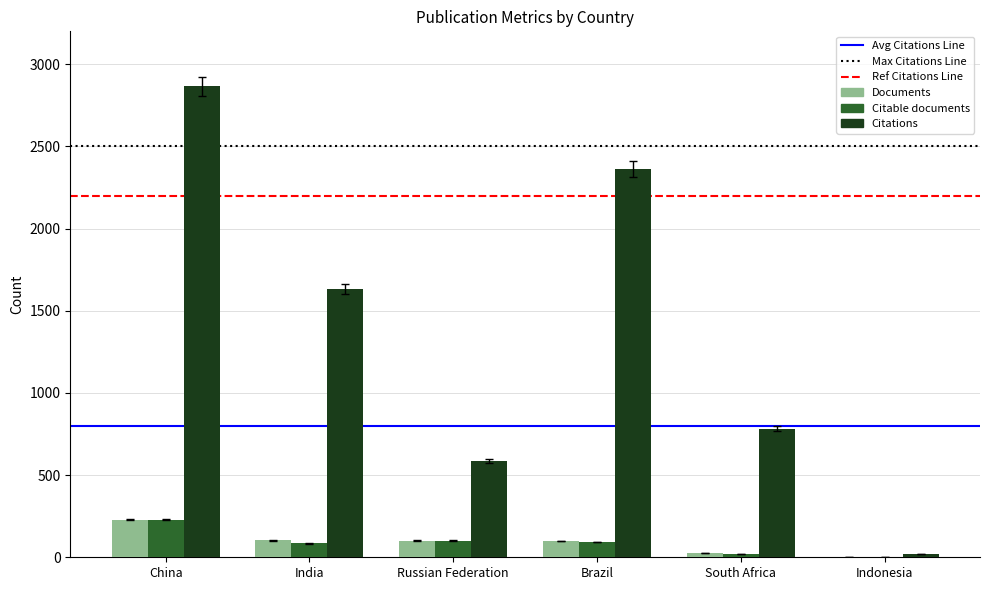

What is the sum of all Citations values?

8247